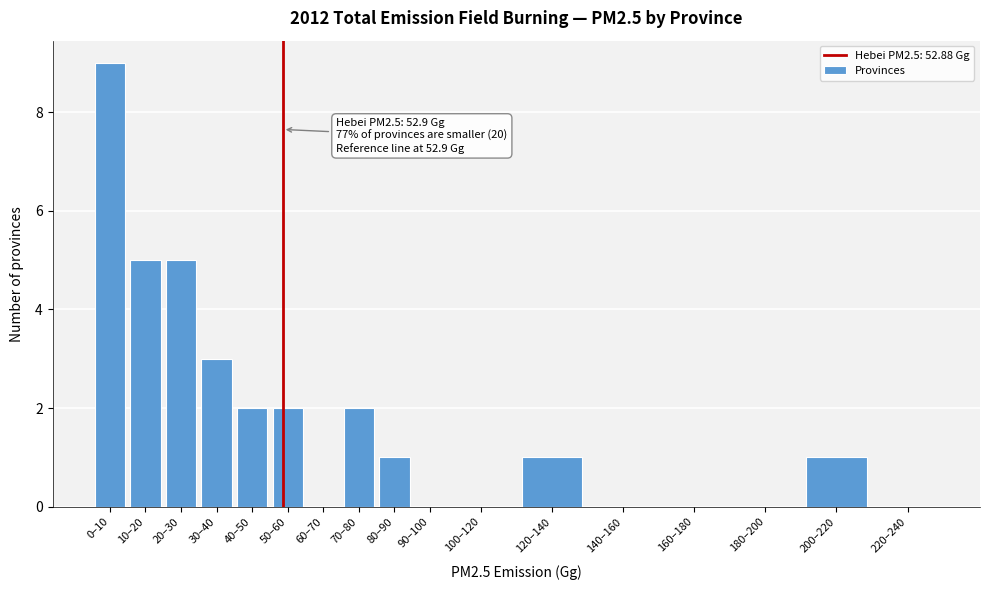

Reading left to right, what are all the values shown in this chart?

0–10=9	10–20=5	20–30=5	30–40=3	40–50=2	50–60=2	60–70=0	70–80=2	80–90=1	90–100=0	100–120=0	120–140=1	140–160=0	160–180=0	180–200=0	200–220=1	220–240=0